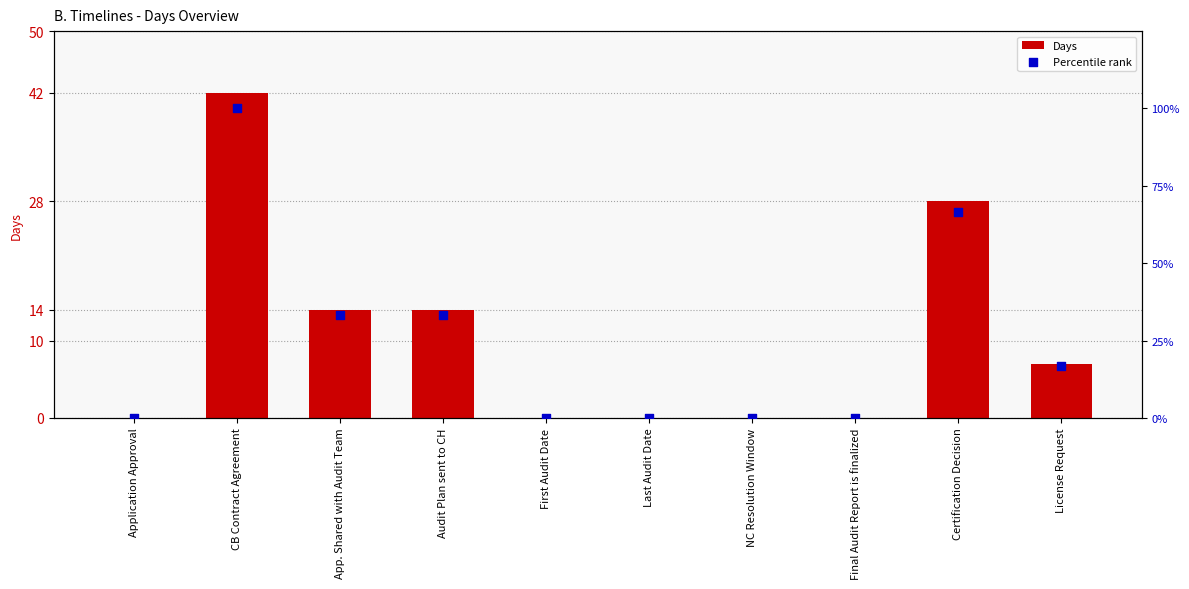

Is the value of Percentile rank at License Request greater than the value of Days at License Request?

Yes